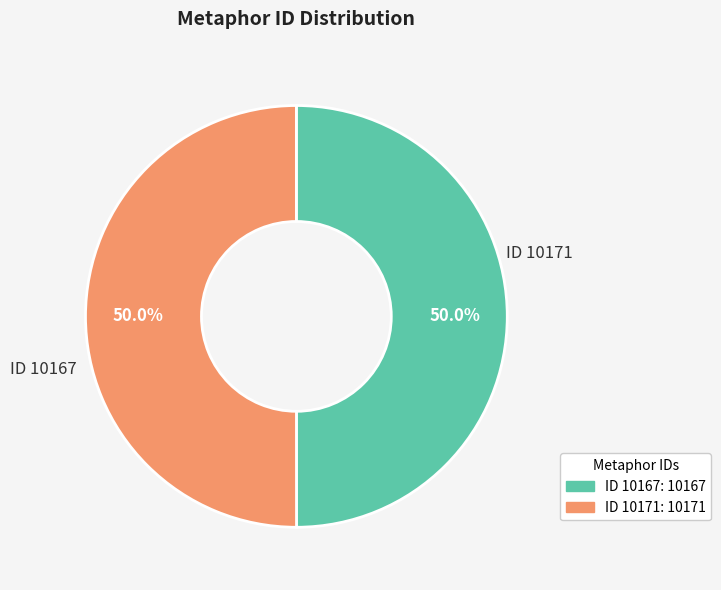

How many segments does this pie chart have?

2